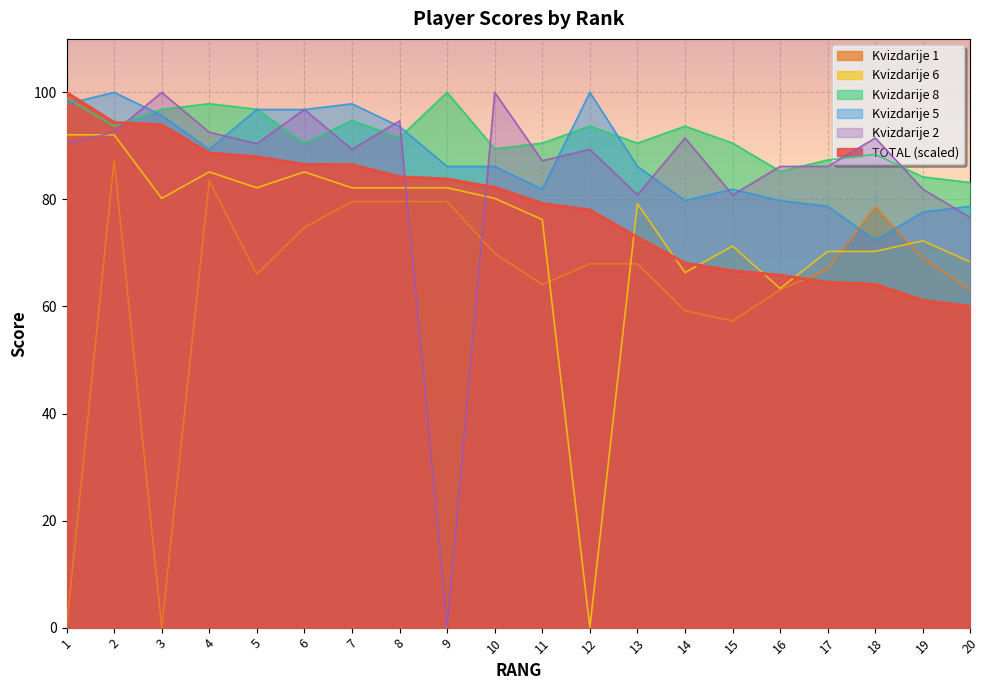

Is the value of Kvizdarije 8 at 11 greater than the value of Kvizdarije 6 at 17?

Yes